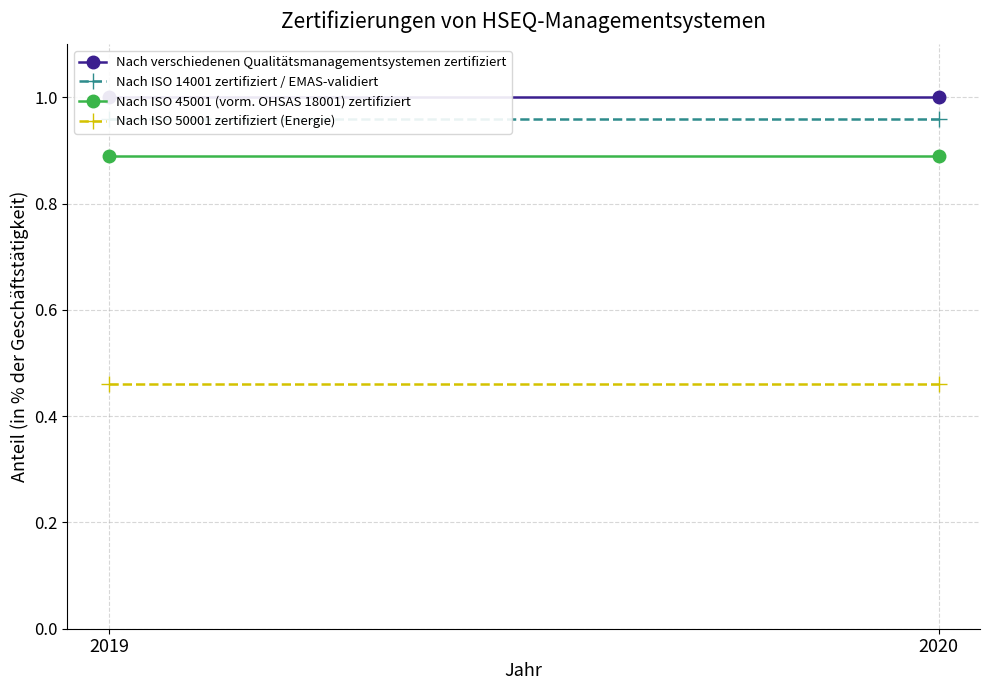

Is it true that Nach ISO 14001 zertifiziert / EMAS-validiert equals 0.4 at 2020?

False